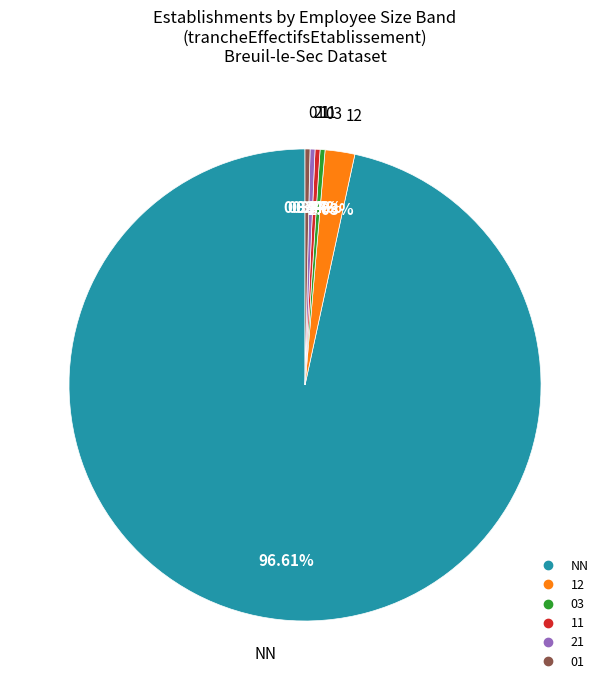

What is the ratio of the value at 12 to the value at 01?

6.0